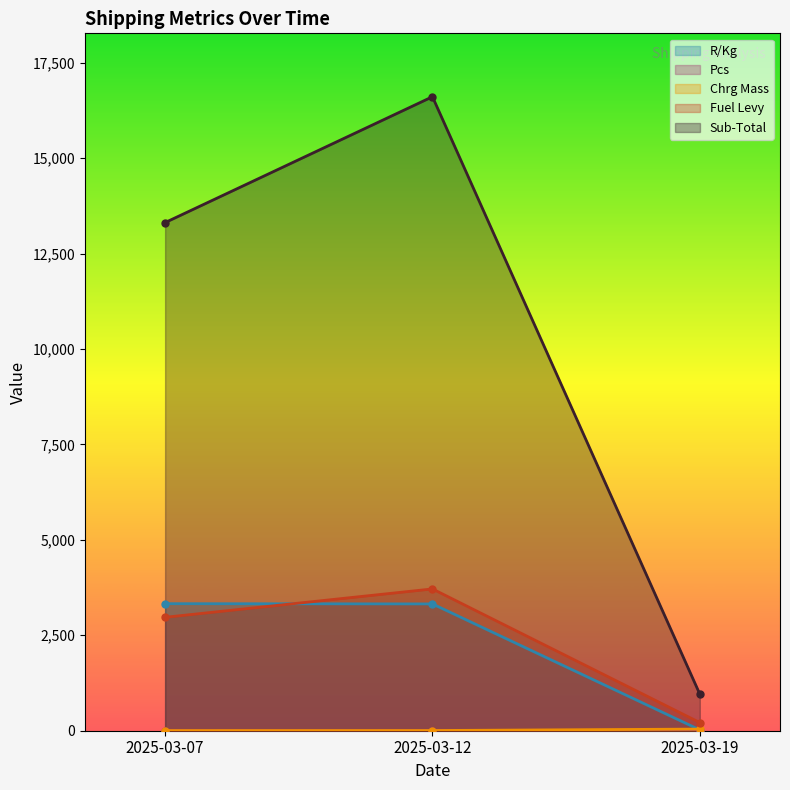

How many categories are shown in the chart?

3